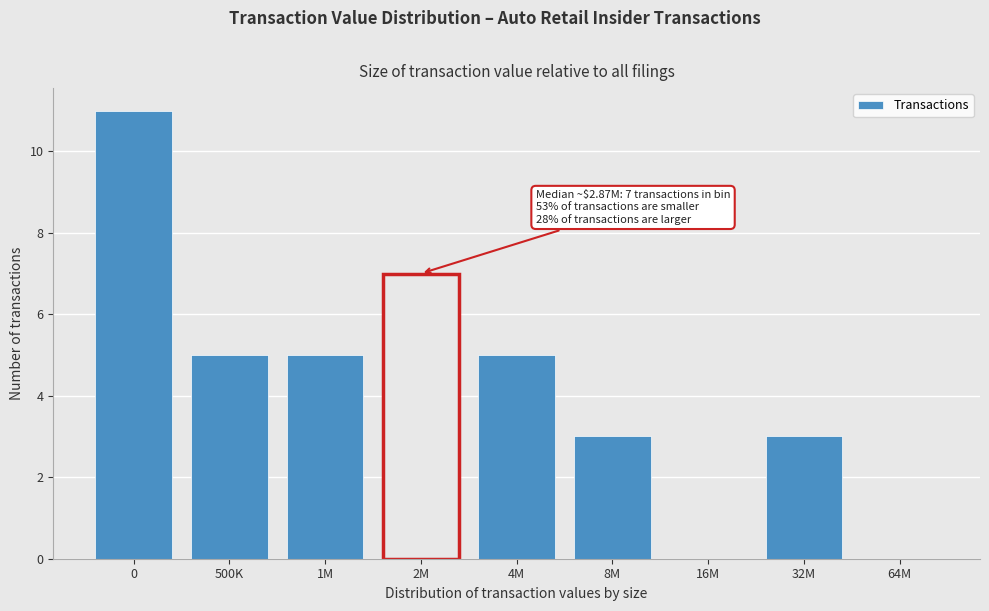

Reading left to right, extract all data points from this chart.

0=11	500K=5	1M=5	2M=7	4M=5	8M=3	16M=0	32M=3	64M=0